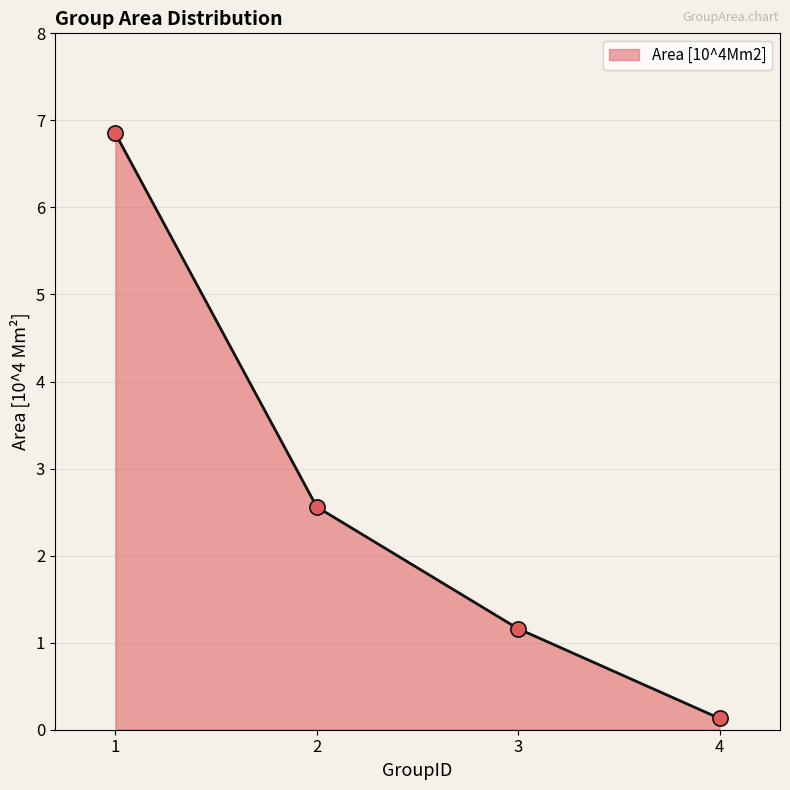

Which has a higher value, 3 or 2?

2